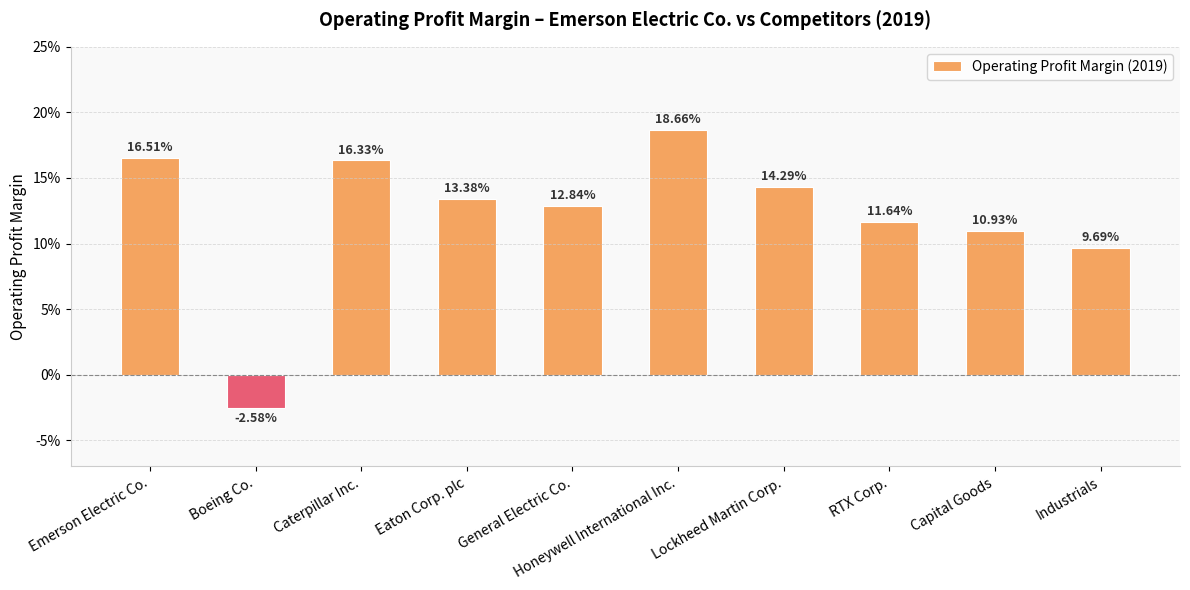

Reading left to right, list all the values displayed in this chart.

Emerson Electric Co.=0.2	Boeing Co.=-0.0	Caterpillar Inc.=0.2	Eaton Corp. plc=0.1	General Electric Co.=0.1	Honeywell International Inc.=0.2	Lockheed Martin Corp.=0.1	RTX Corp.=0.1	Capital Goods=0.1	Industrials=0.1